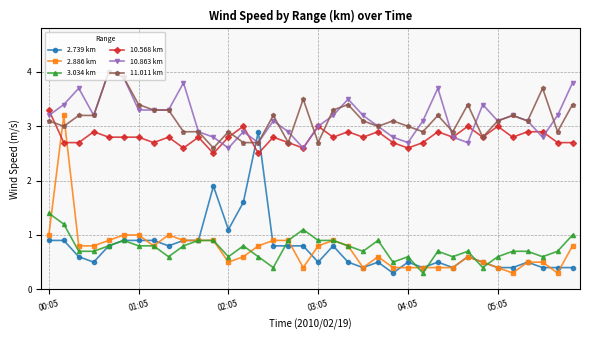

True or false: 3.034 km and 10.863 km intersect in this chart.

False